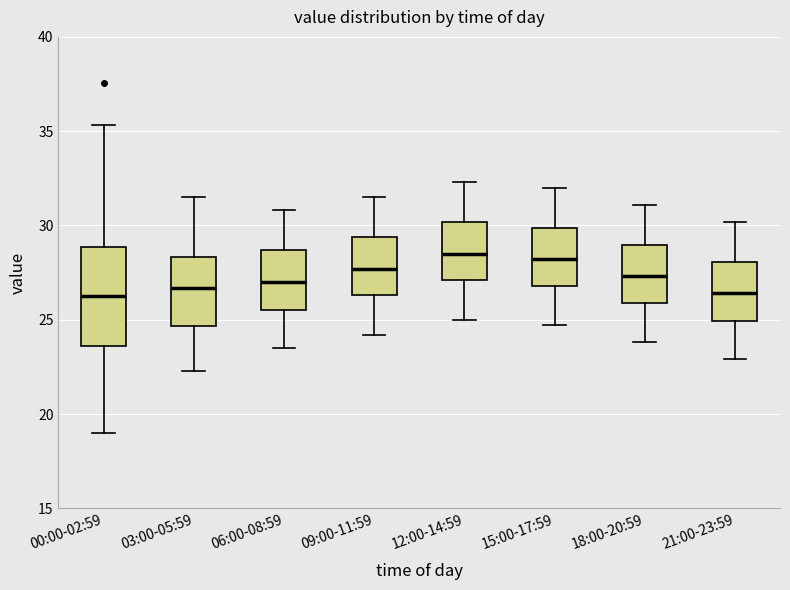

Which box is the tallest, from its lower edge to its upper edge?

00:00-02:59